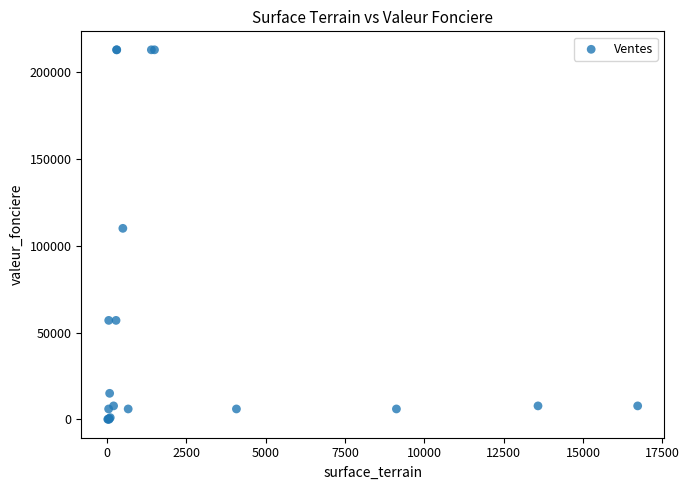

What Y value in the scatter plot is closest to 106435?

110000.0